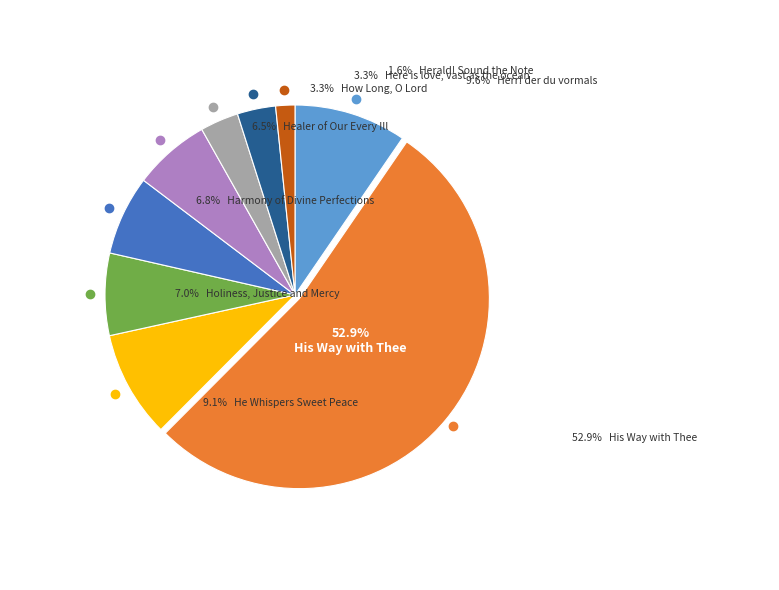

Which category has the smallest portion of the pie?

Herald! Sound the Note of Judgement